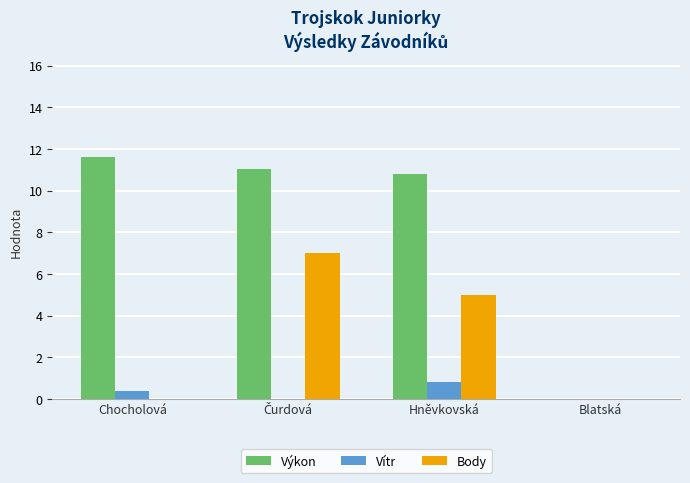

The value of Výkon at Chocholová is 18.9. True or false?

False